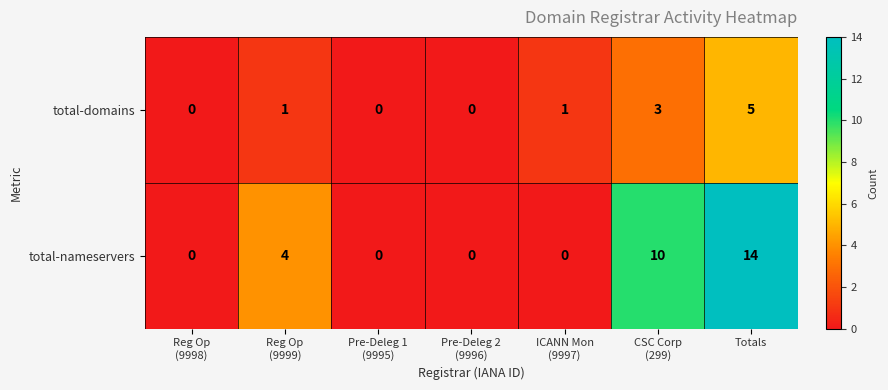

Between Reg Op
(9998) and Totals, which series saw the biggest shift?

total-nameservers